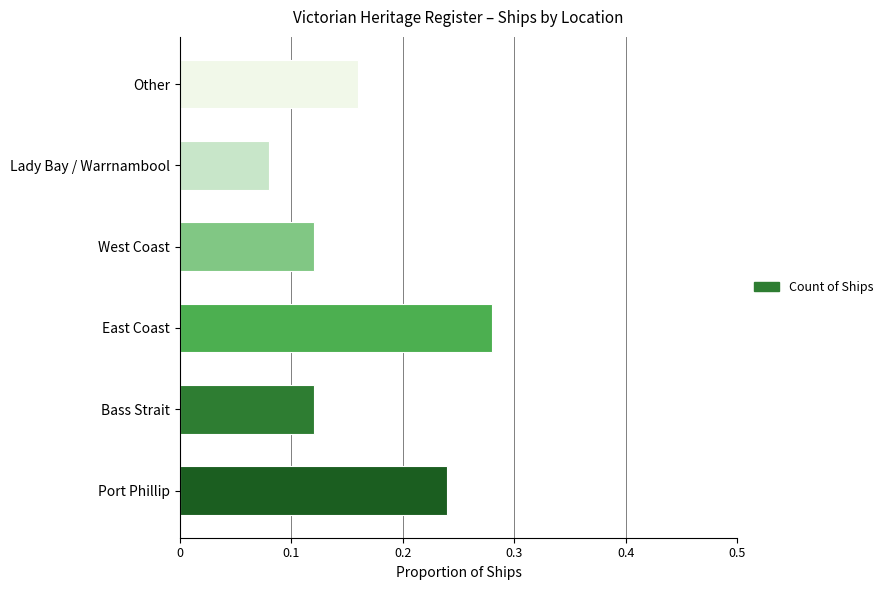

What is the sum of the values at Port Phillip and Other?

0.4